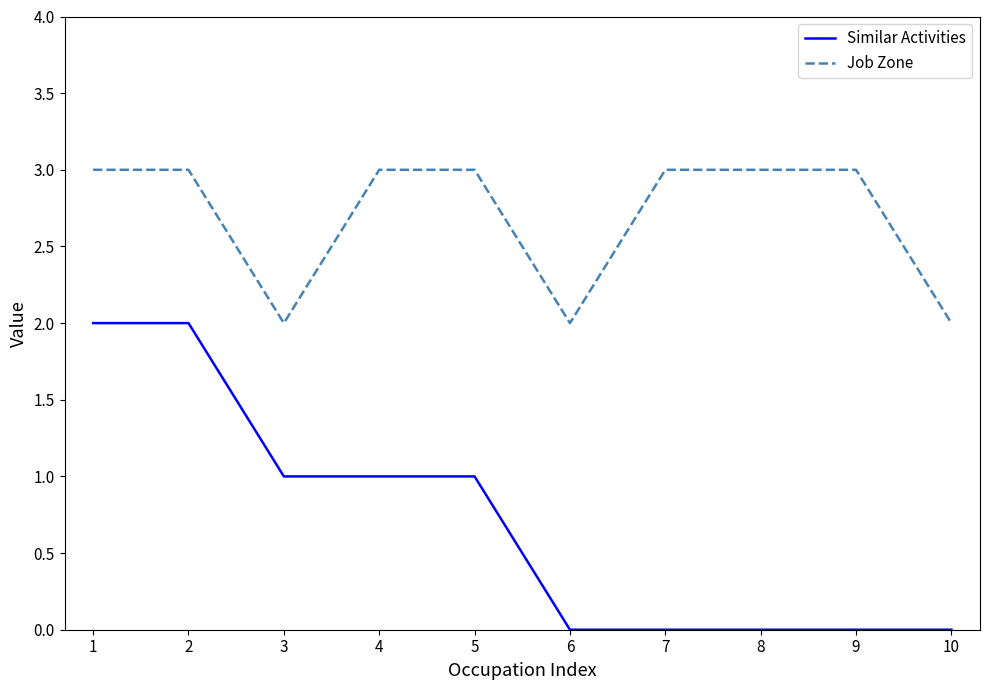

Read the Similar Activities value at 4.

1